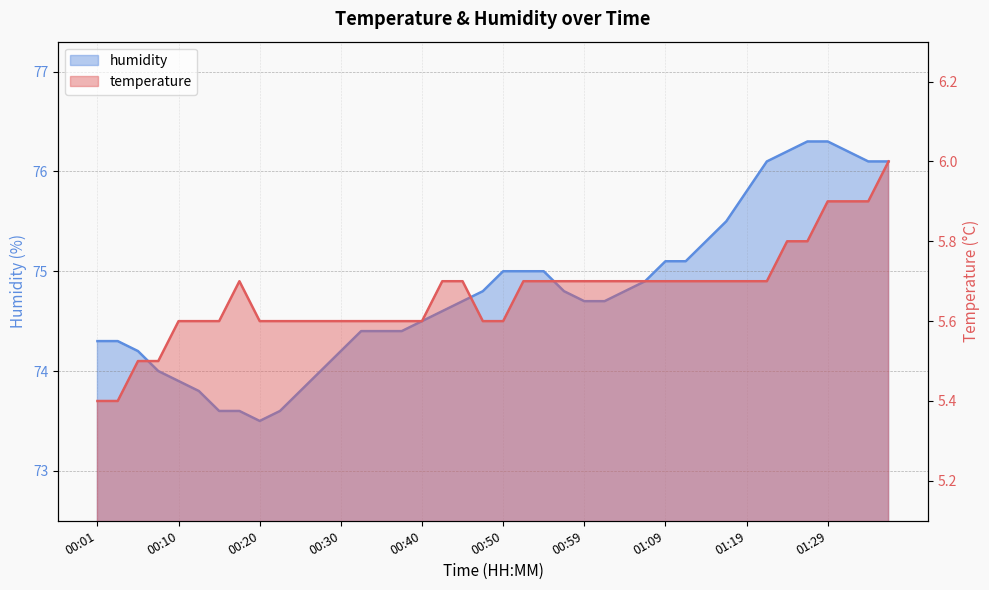

Which series has the largest range (max minus min)?

humidity